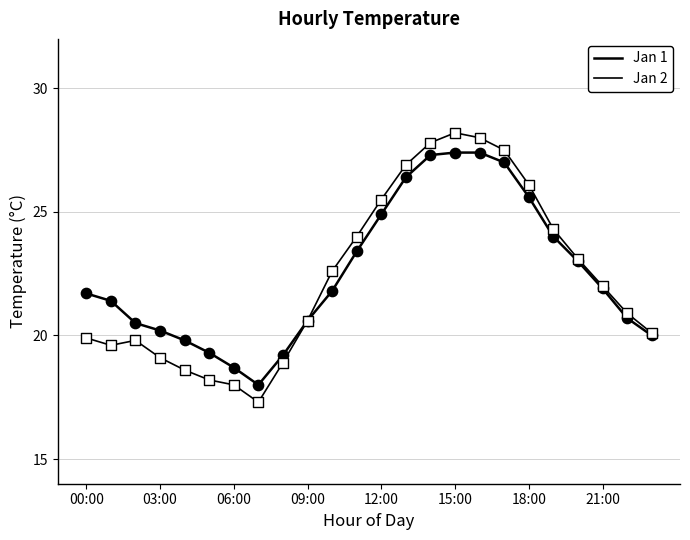

At how many categories does at least one series exceed 25?

7